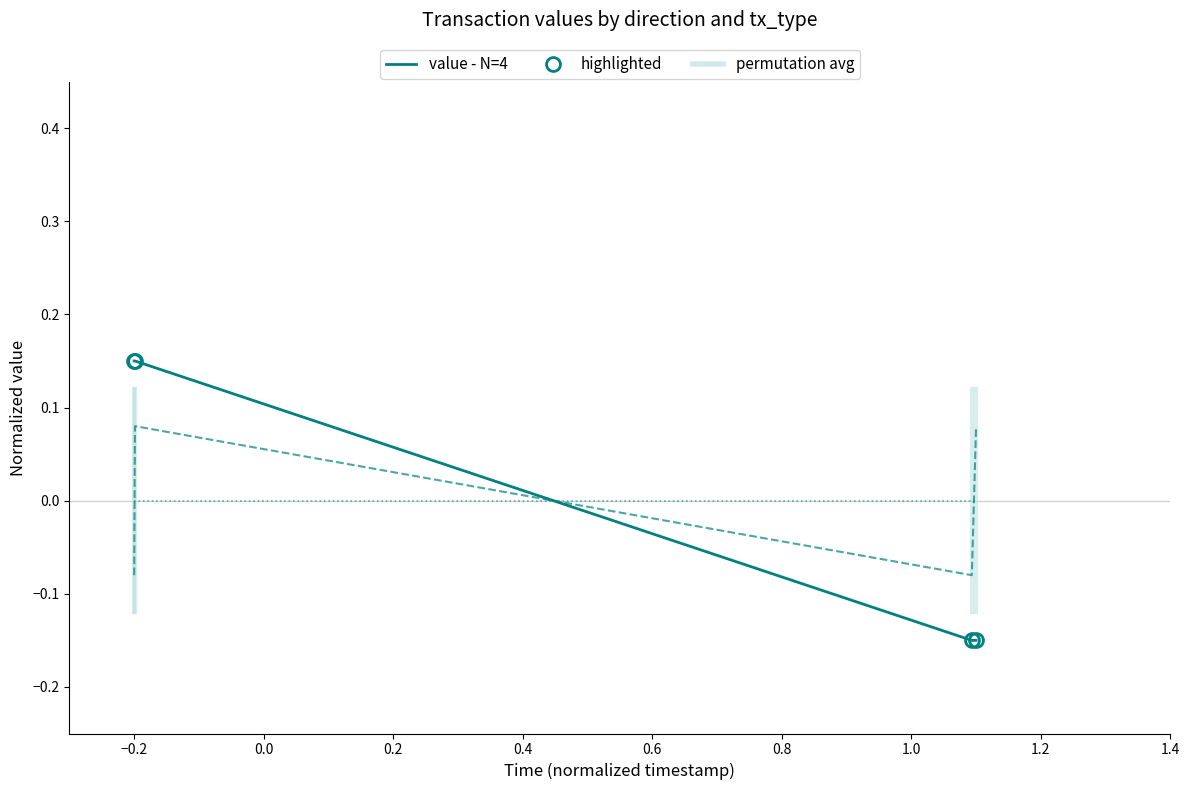

Does the chart have visible grid lines?

No